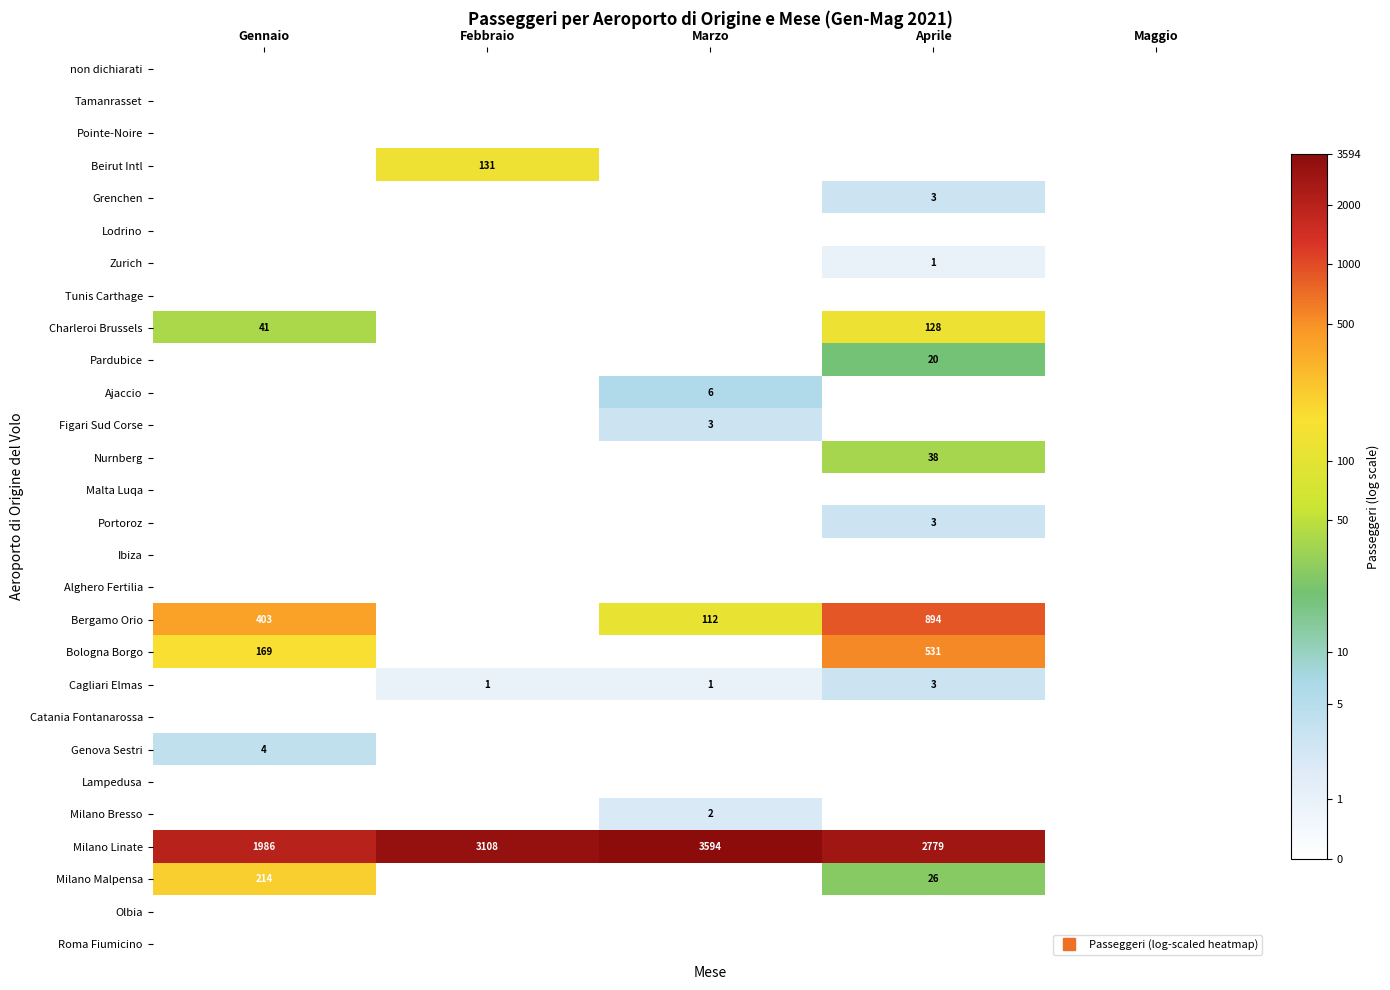

List the labels in order of Cagliari Elmas value, largest first.

Aprile, Febbraio, Marzo, Gennaio, Maggio